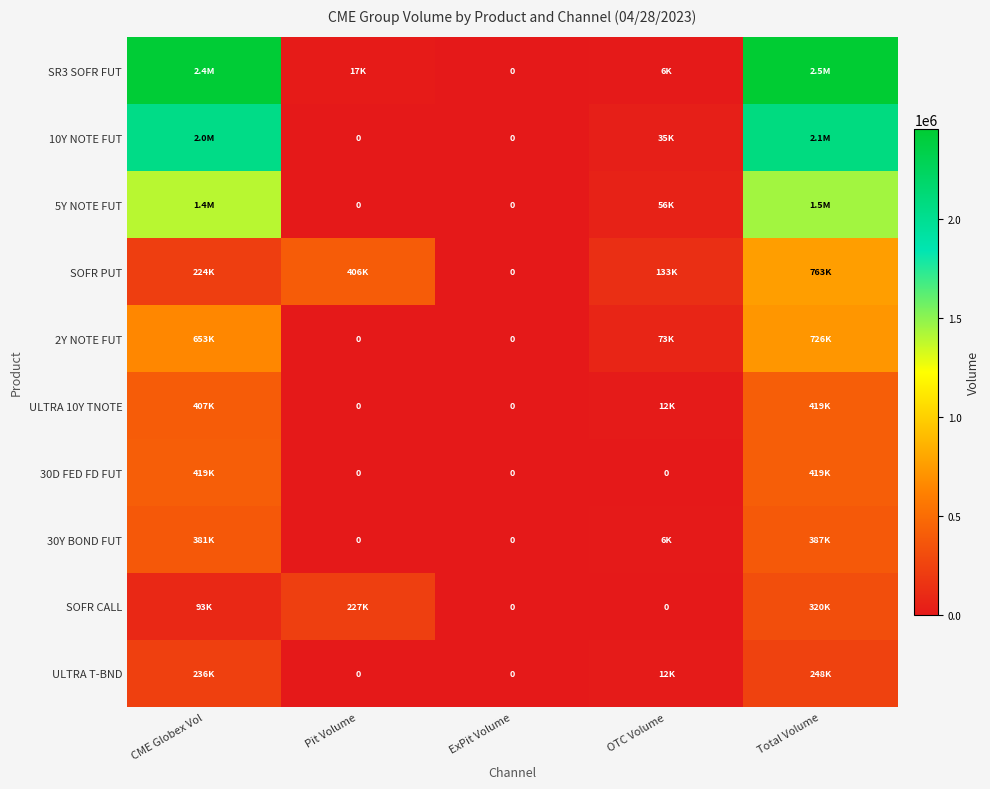

What is the total value across all series at CME Globex Vol?

8283834